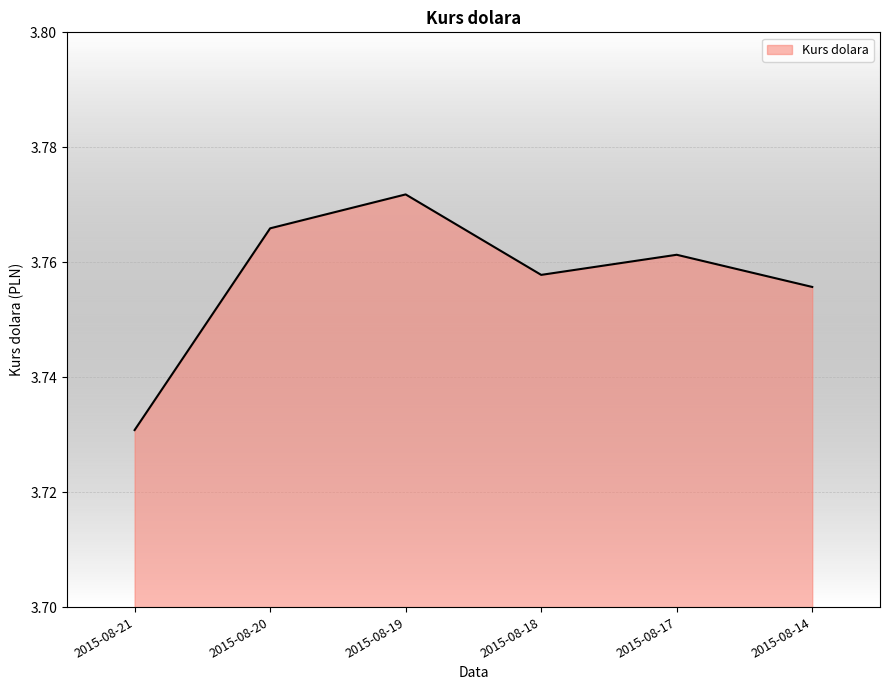

Which category has the highest value across all series?

2015-08-19